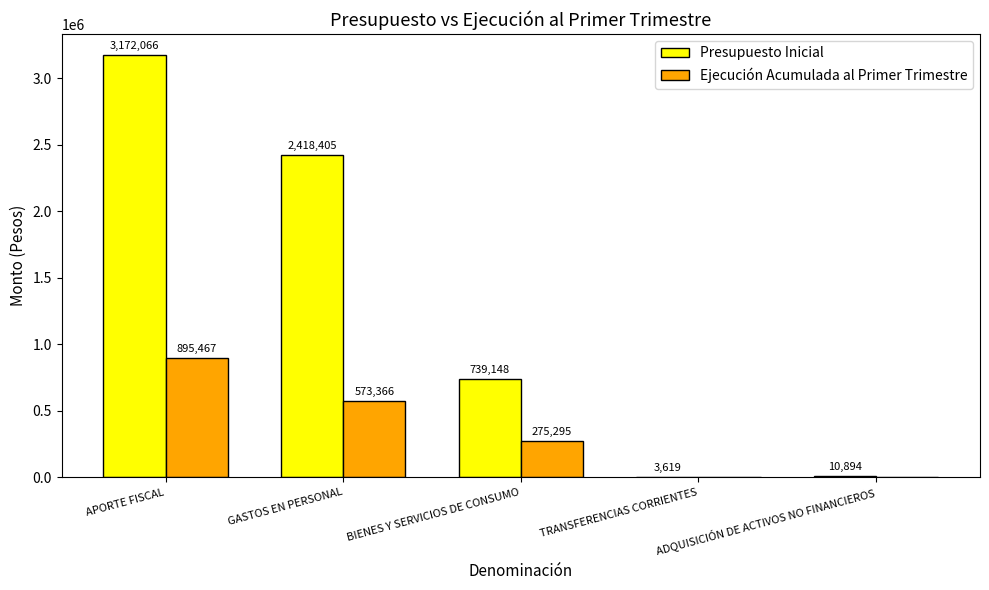

What is the maximum value shown in the chart?

3172066